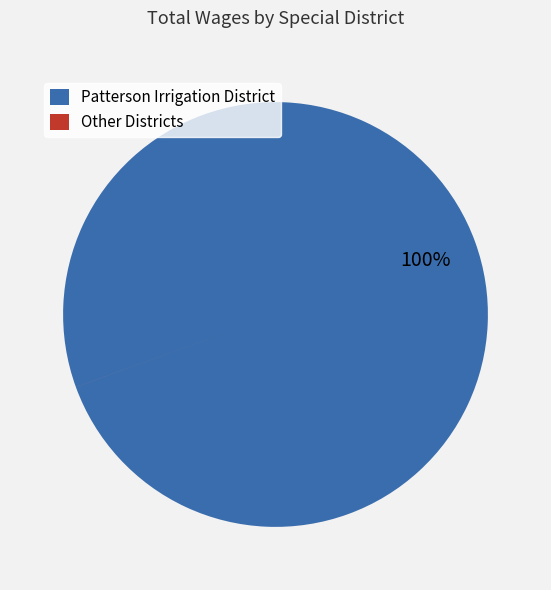

What is the largest slice in the pie chart?

Patterson Irrigation District